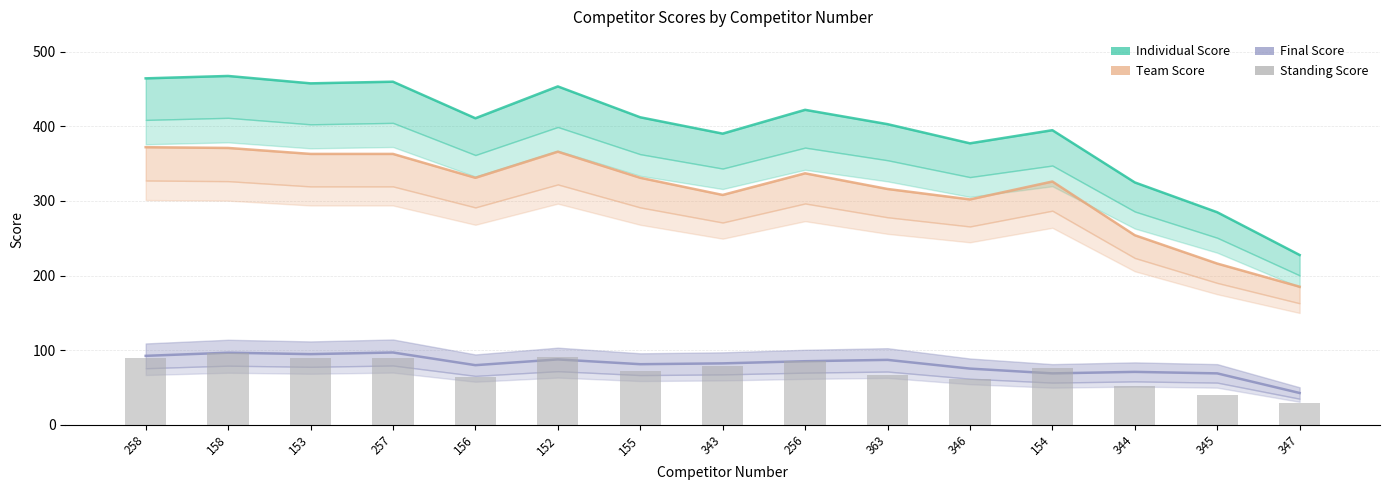

What is the difference between the maximum and minimum values in the Individual Score series?

240.0